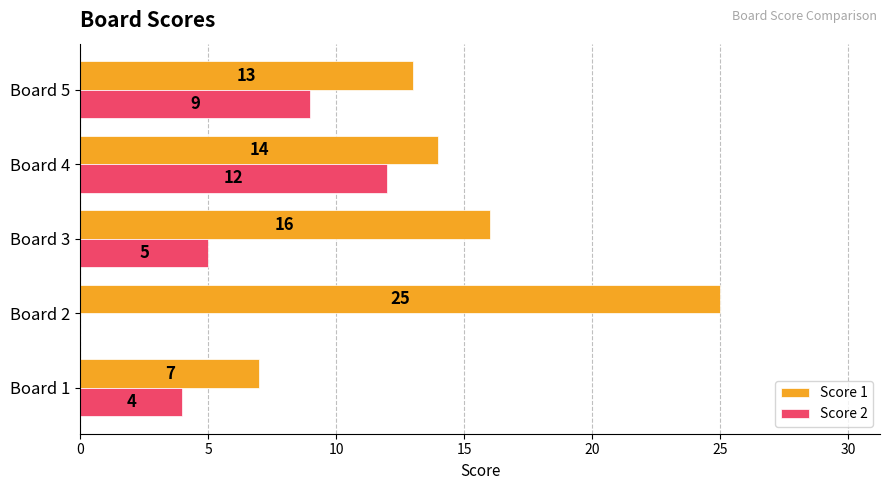

Is it true that Score 1 equals 23 at Board 5?

False